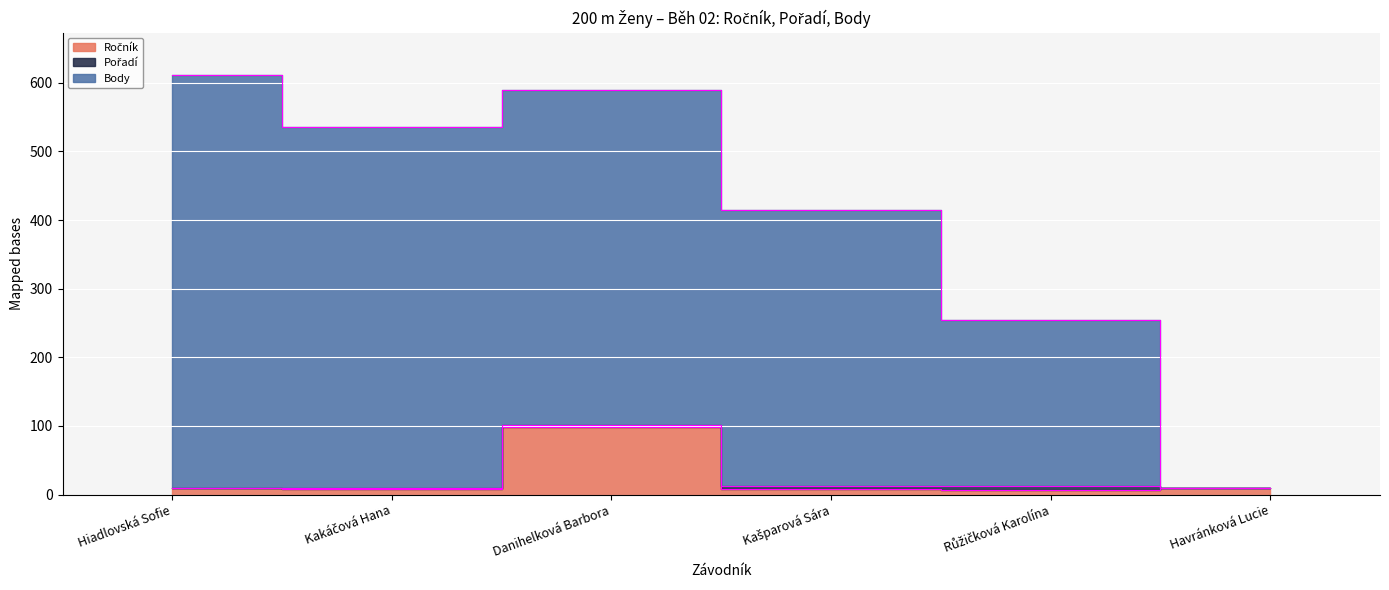

True or false: Ročník has a value of 11 at Růžičková Karolína.

False